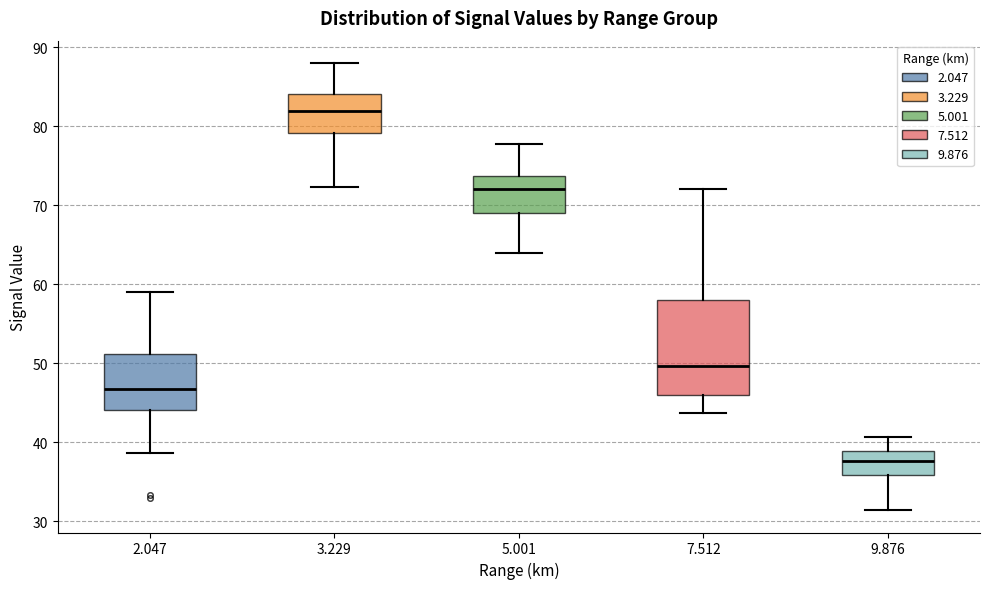

Reading left to right, transcribe this box plot: for each box, give where its median line is, the range the box spans, and where its two whiskers end, as read against the y-axis. The values are not printed on the chart, so give them approximately, as read against the axis.

2.047: median 47, box 44 to 51, whiskers 39 to 59
3.229: median 82, box 79 to 84, whiskers 72 to 88
5.001: median 72, box 69 to 74, whiskers 64 to 78
7.512: median 50, box 46 to 58, whiskers 44 to 72
9.876: median 38, box 36 to 39, whiskers 31 to 41